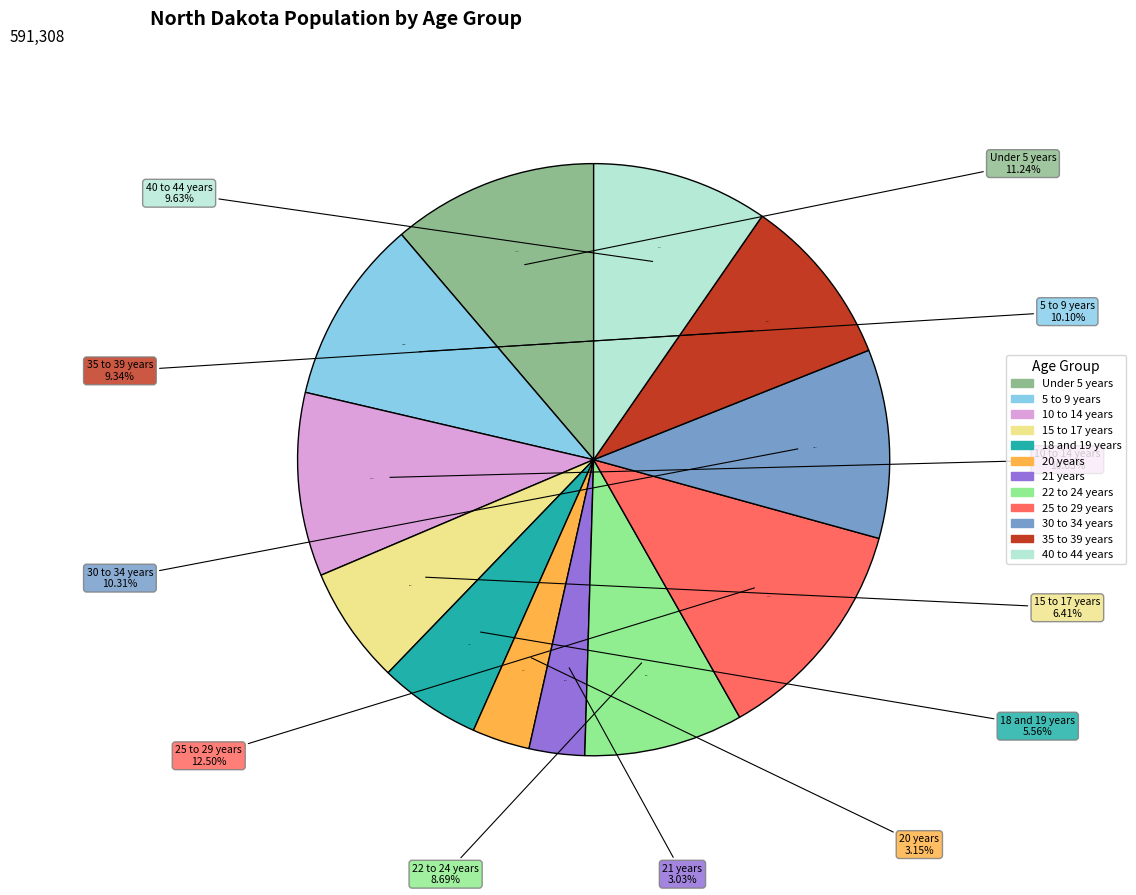

What percentage is the 10 to 14 years slice, to the nearest percent?

10%